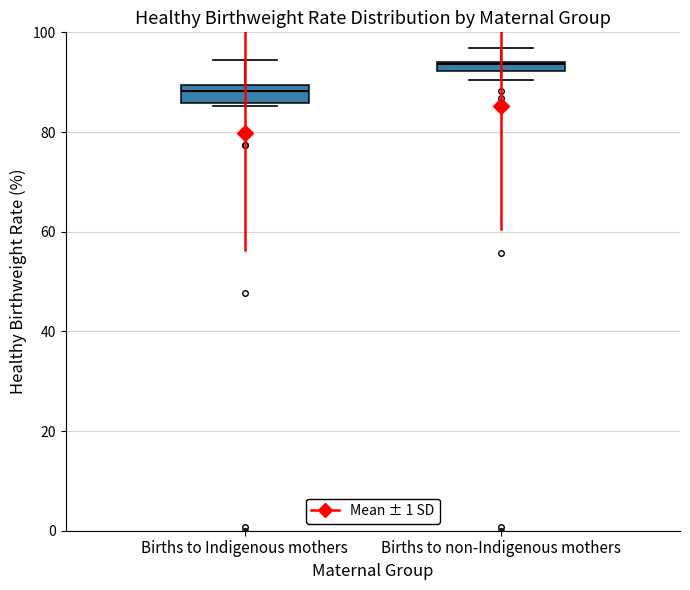

Where is the upper edge of the box for Births to non-Indigenous mothers on the y-axis? The values are not printed on the chart, so give them approximately, as read against the axis.

94